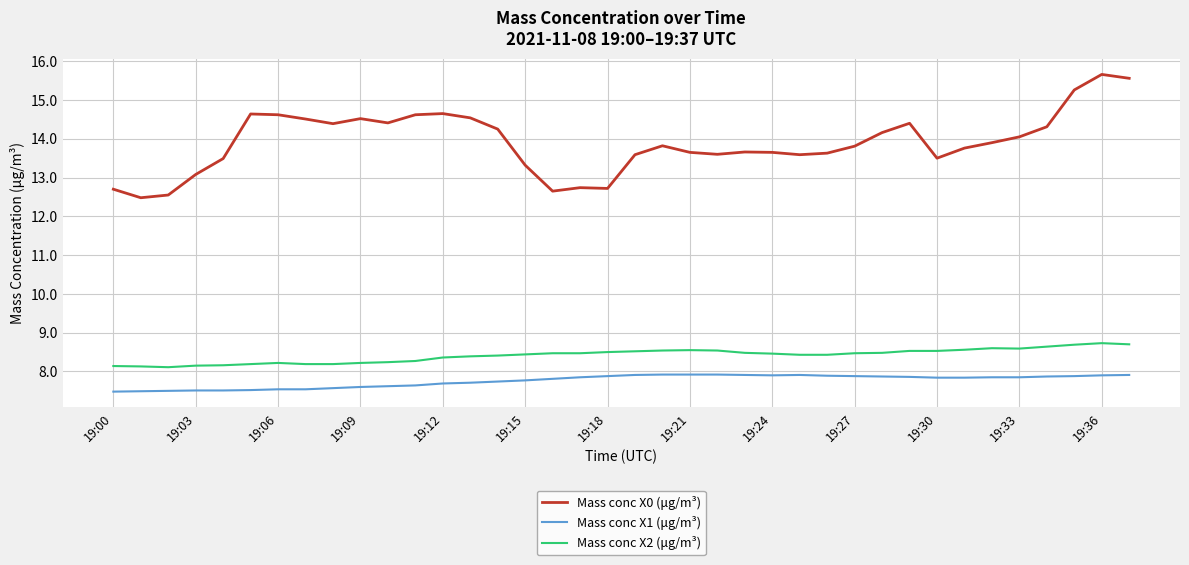

Which series has the widest spread of values?

Mass conc X0 (μg/m³)